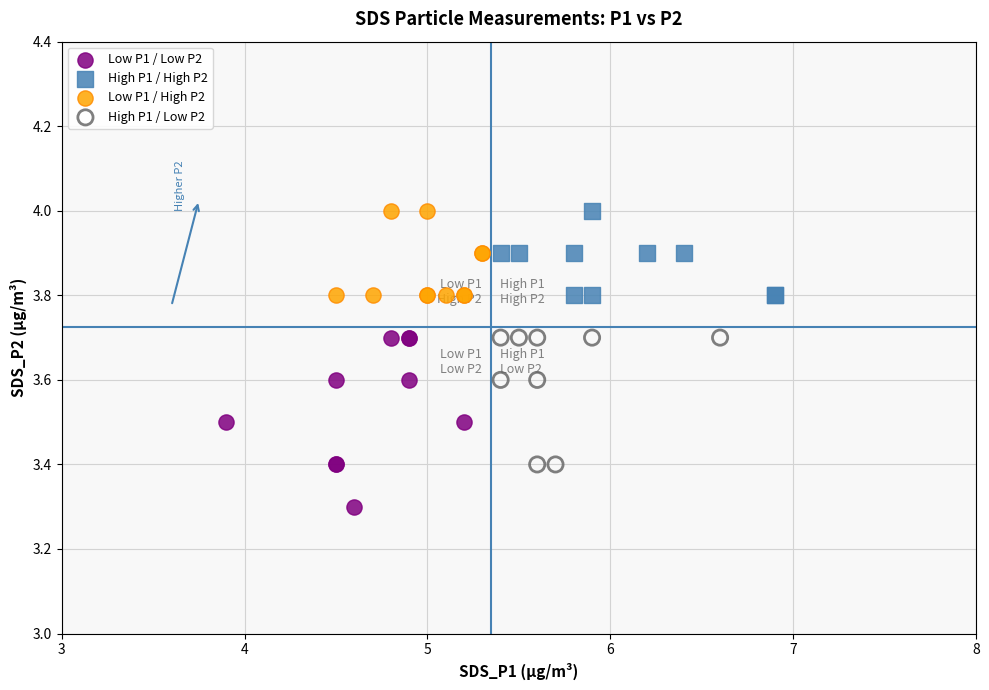

What are all the series names shown in the legend?

Low P1 / Low P2, High P1 / High P2, Low P1 / High P2, High P1 / Low P2